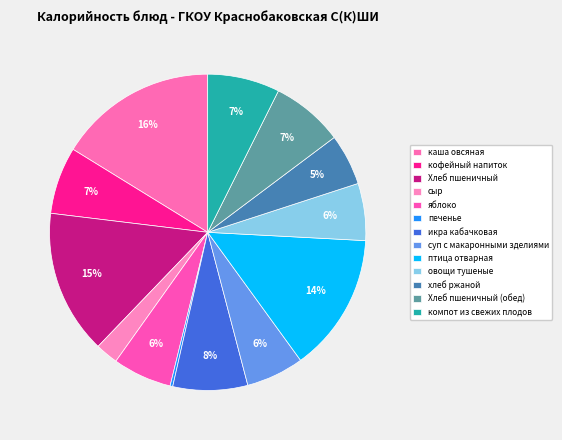

Is Хлеб пшеничный the majority of the pie?

No